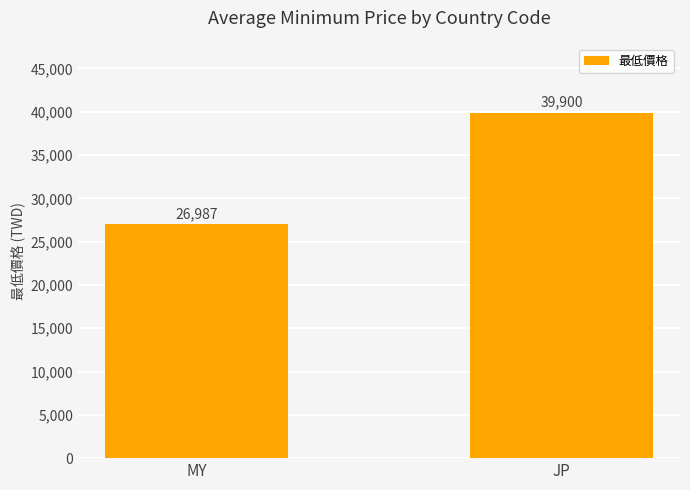

List the labels in order of value, largest first.

JP, MY